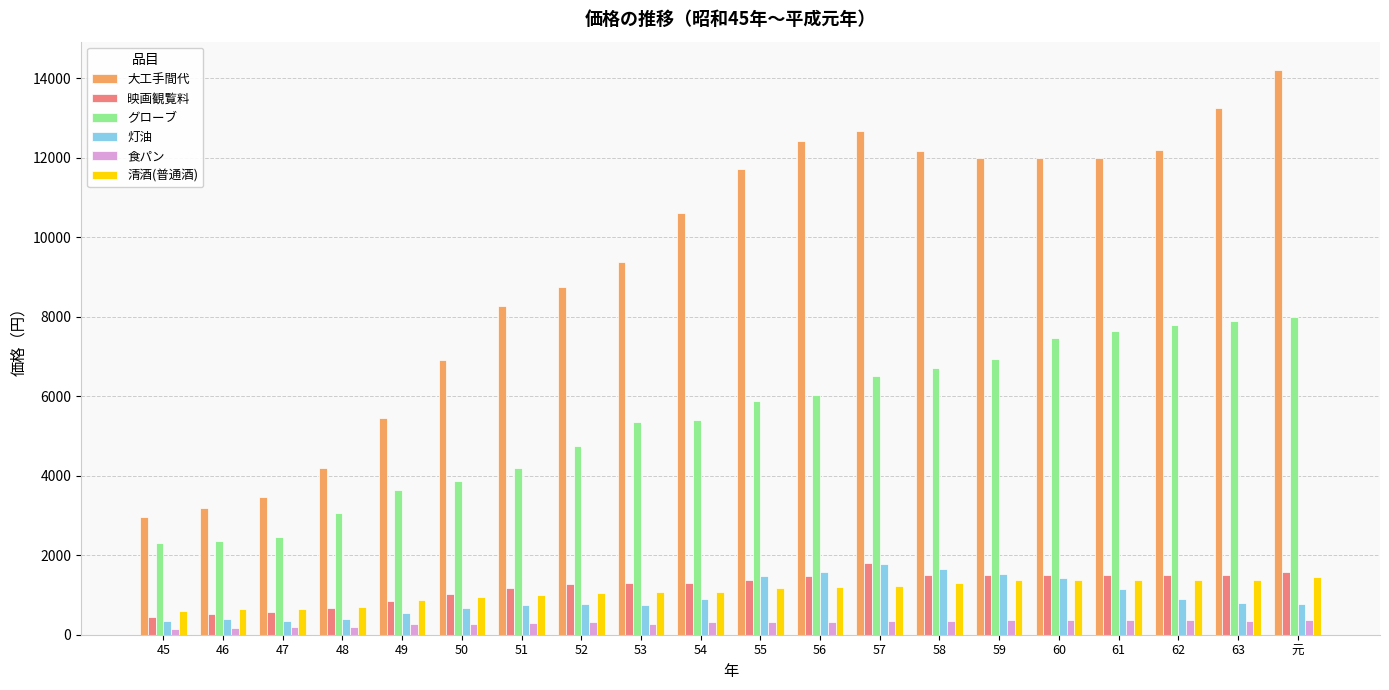

What is the smallest value displayed?

155